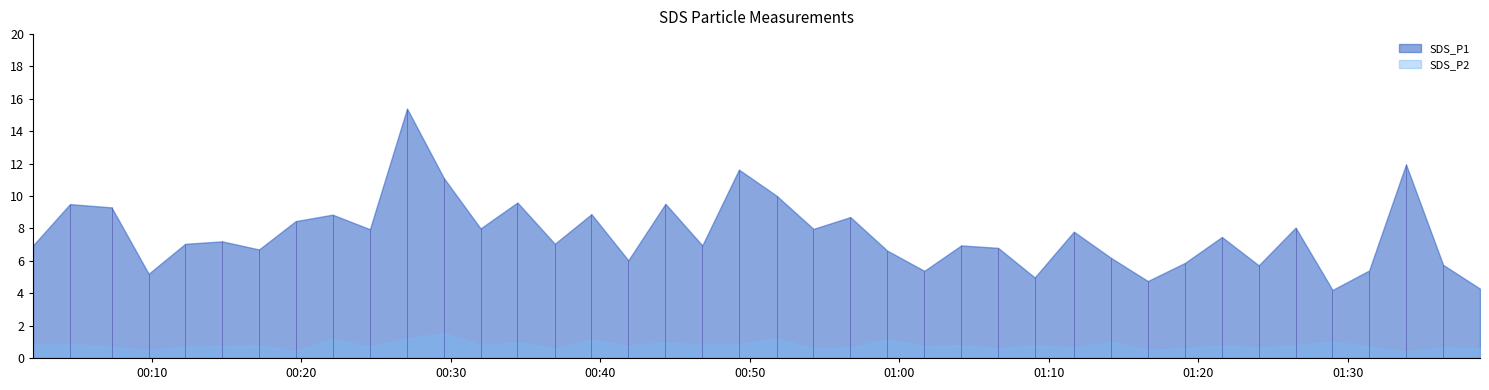

What is the difference between the SDS_P1 values at 2022/12/26 01:21:35 and 2022/12/26 01:06:37?

0.7